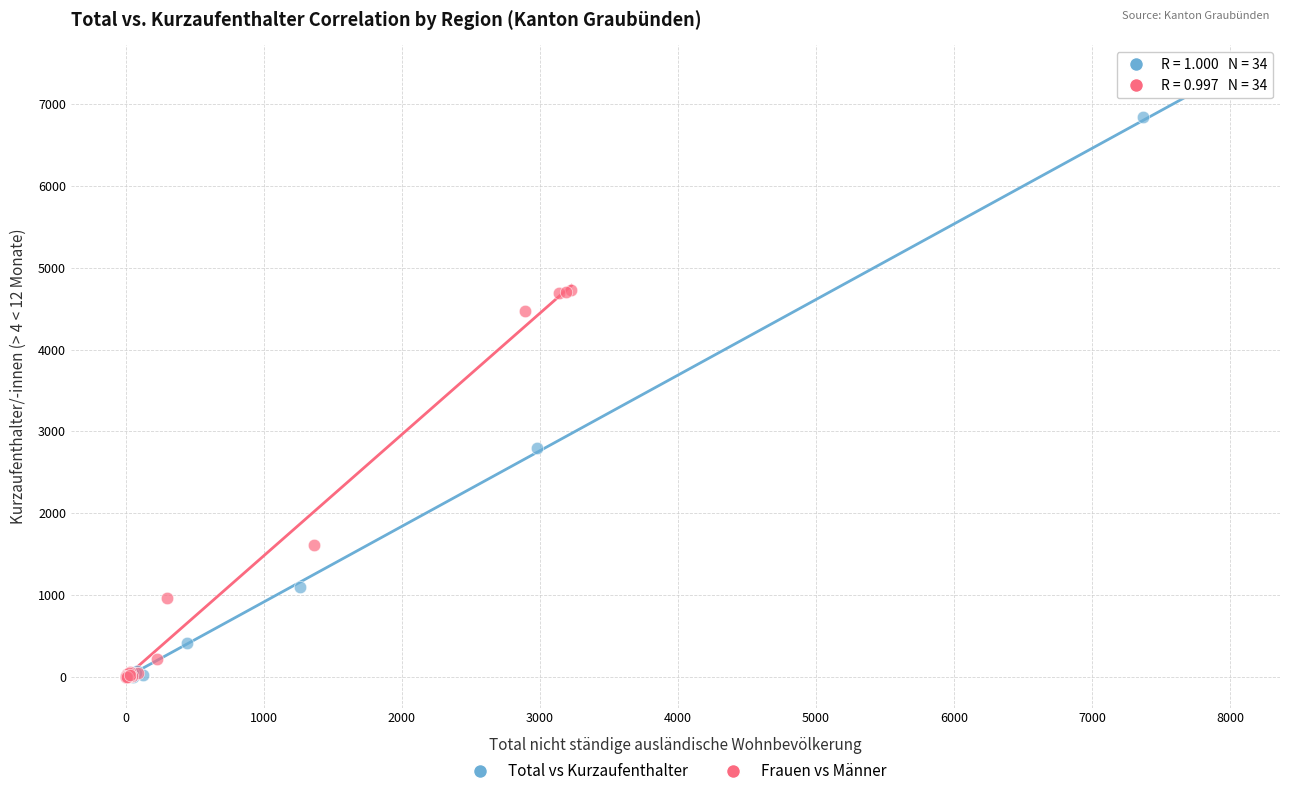

Which series has the largest Y range (max minus min)?

Total vs Kurzaufenthalter